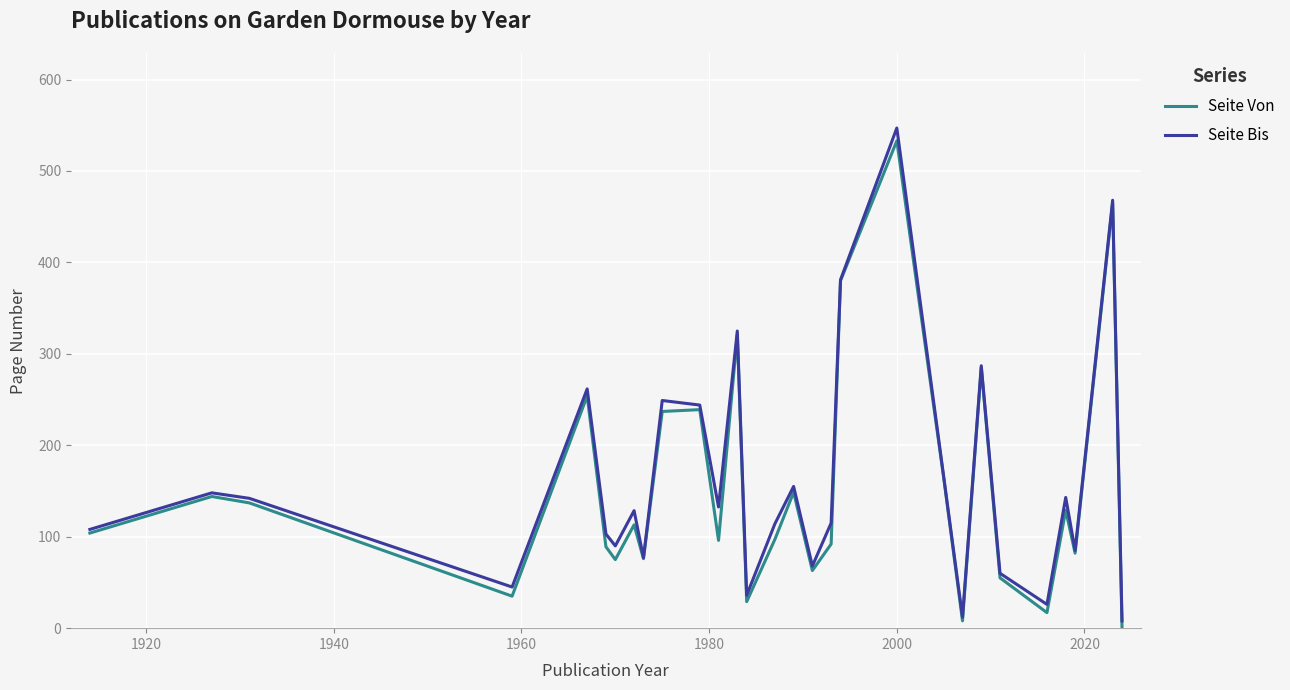

Which series has the widest spread of values?

Seite Bis